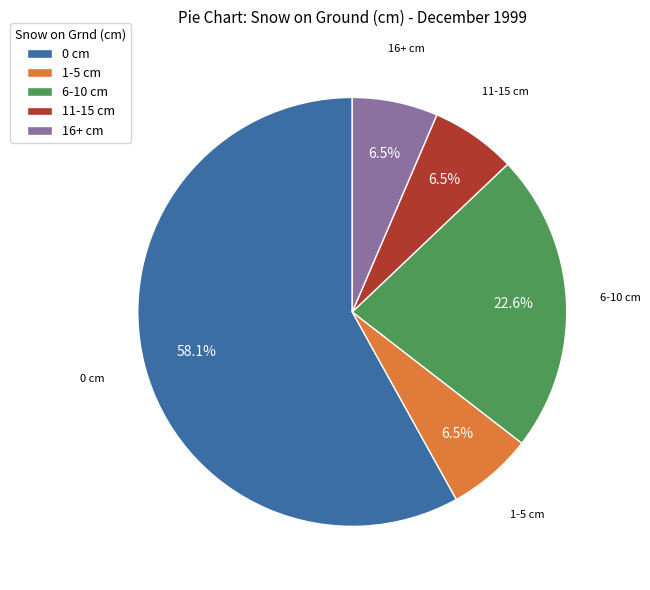

What percentage is NOT represented by 6-10 cm?

77.4%